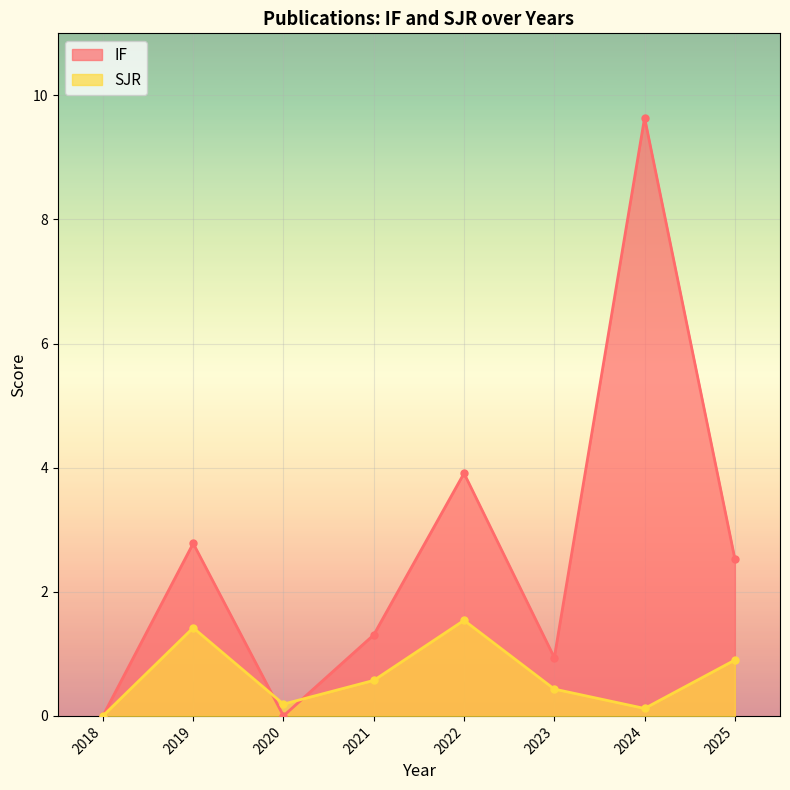

What value does the SJR series have at 2022?

1.5